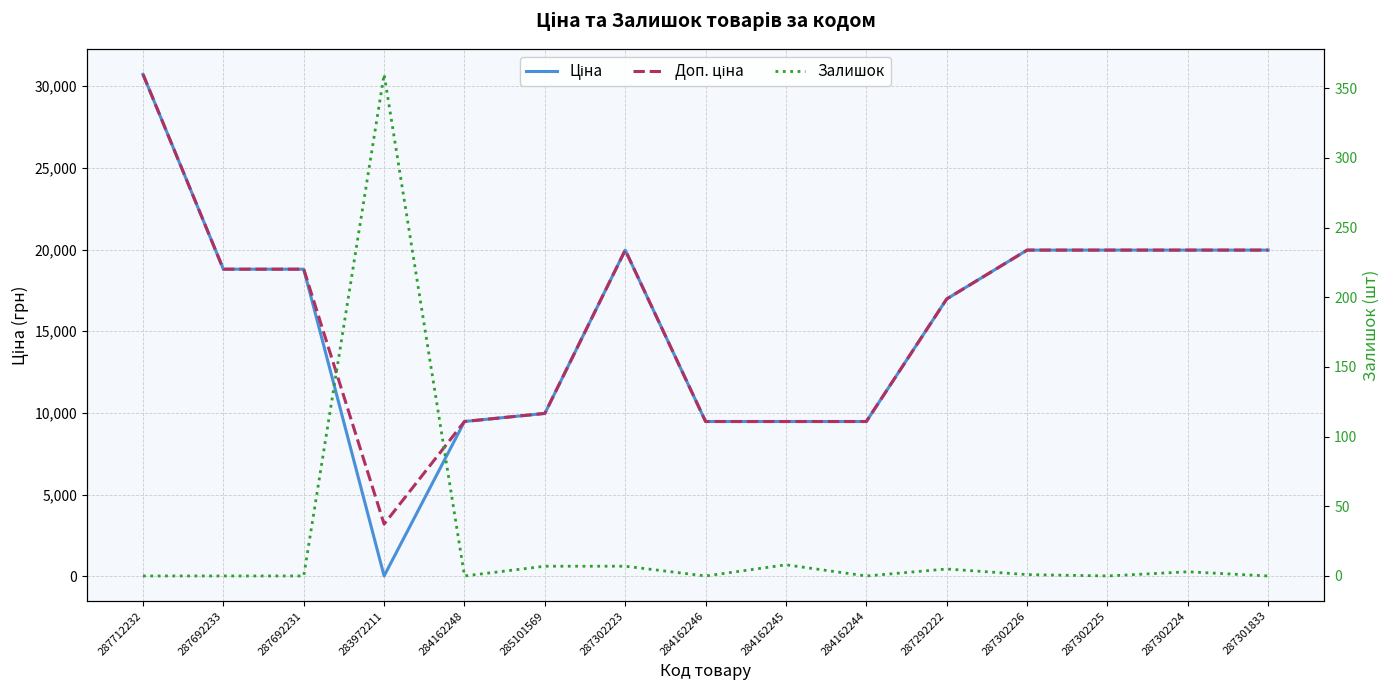

Which series has the largest range (max minus min)?

Ціна